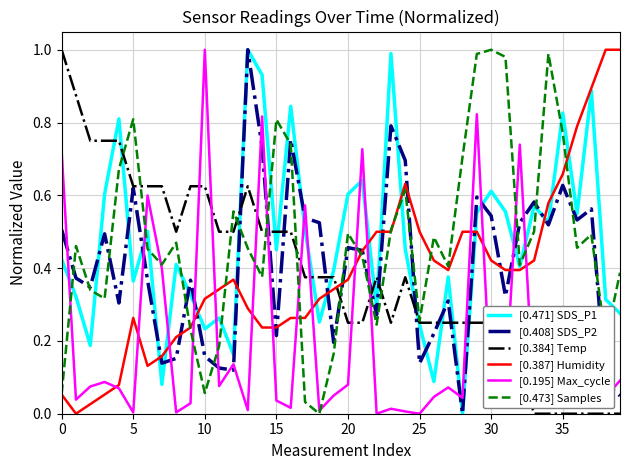

What is the sum of all [0.384] Temp values?

15.4